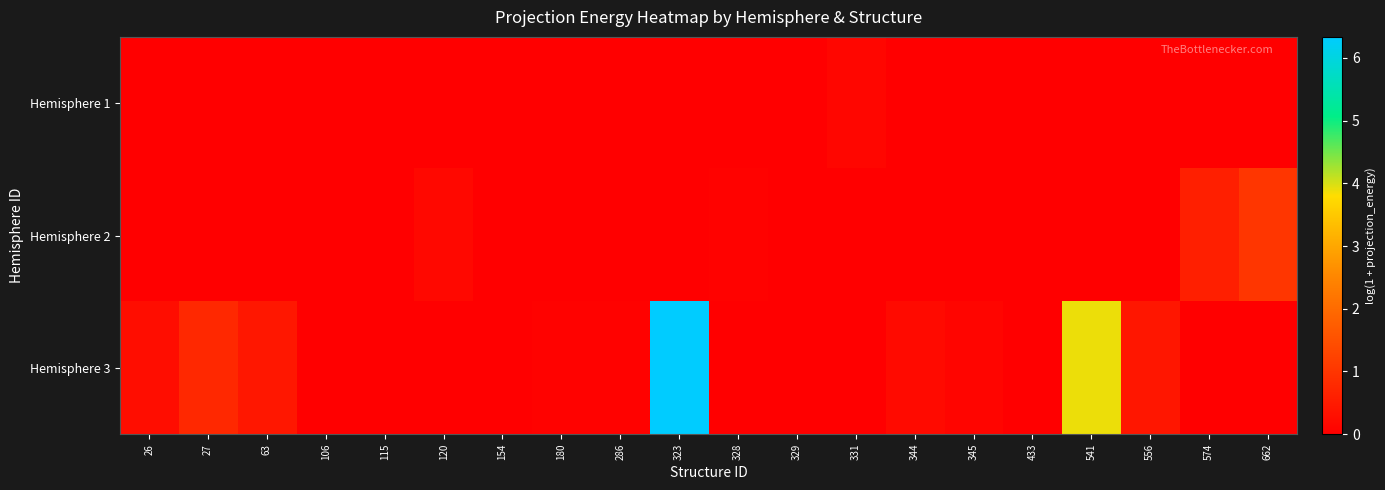

Between 63 and 154, which series saw the biggest shift?

Hemisphere 3